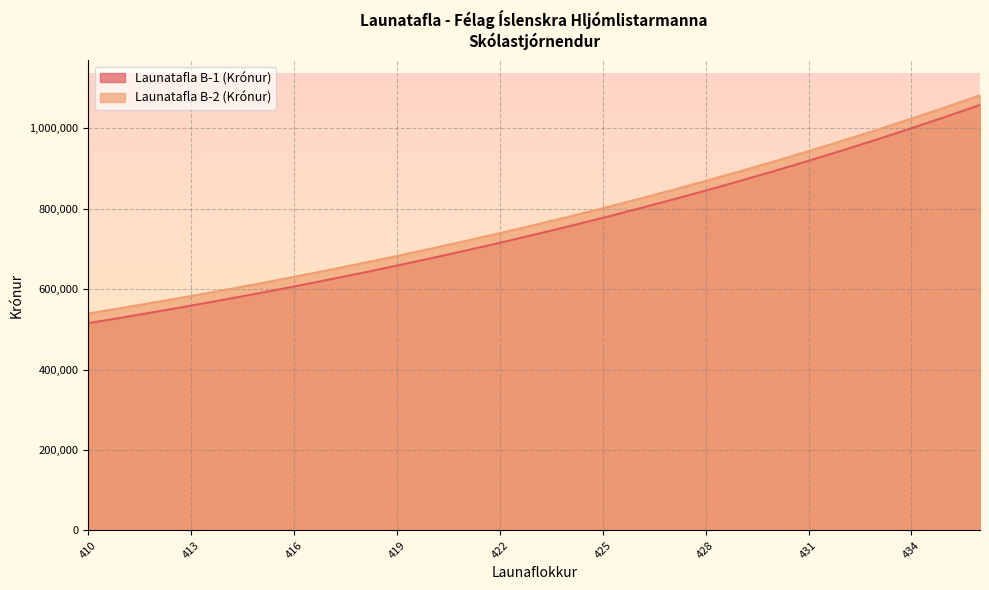

At which label is Launatafla B-2 (Krónur) closest to 810757?

425